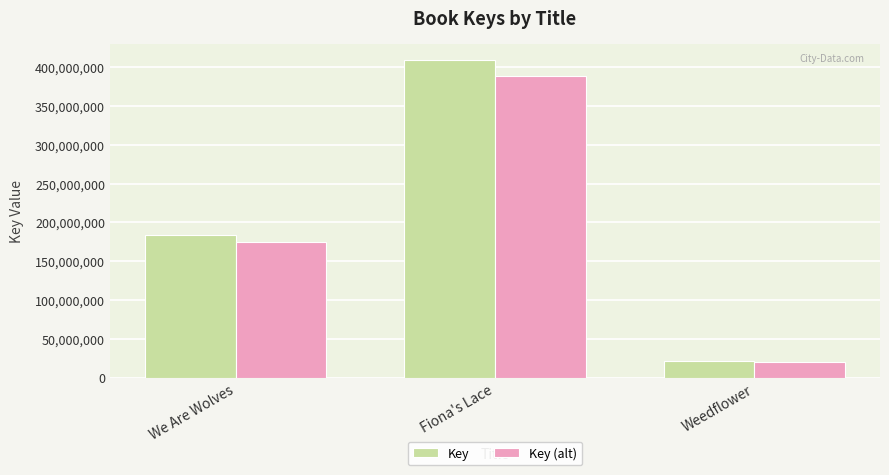

Rank the series by their average value, from lowest to highest.

Key (alt), Key